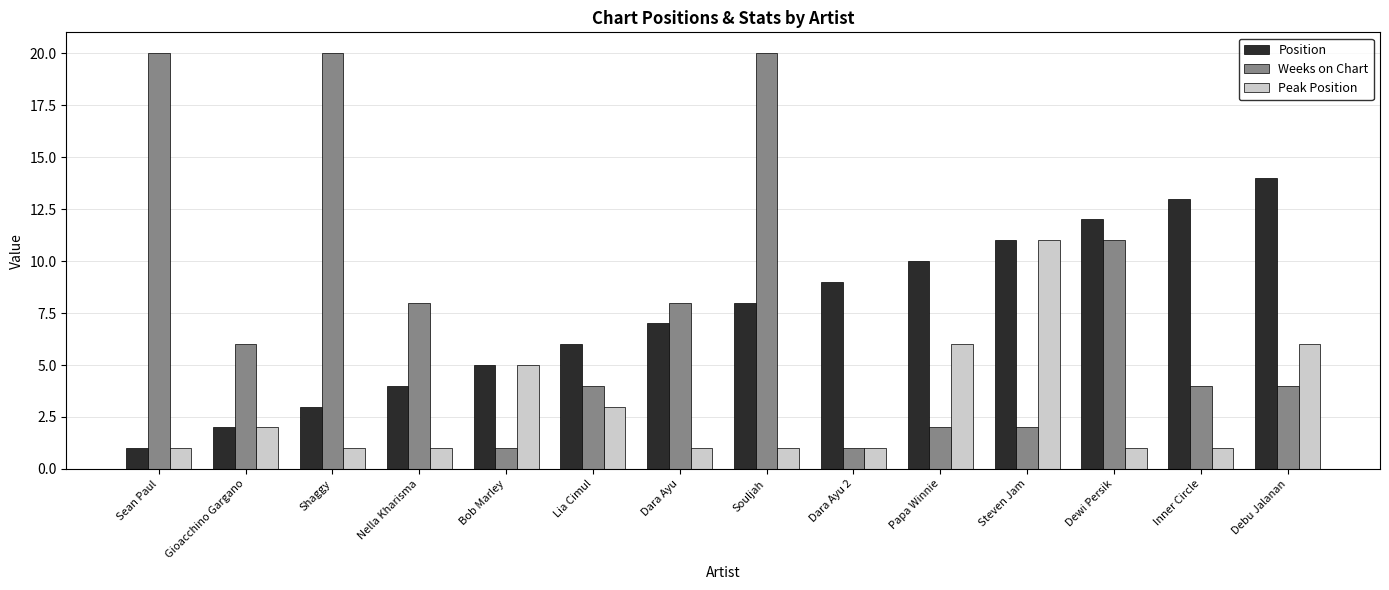

What is the label of the 8th bar from the left?

Souljah